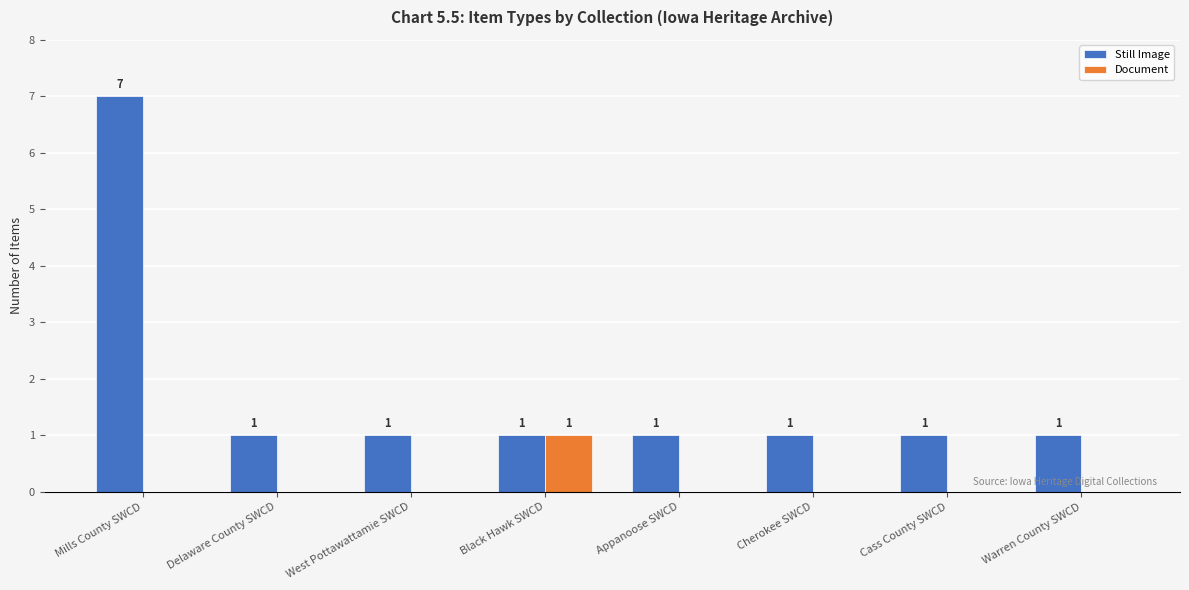

At which category is the sum across all series the highest?

Mills County SWCD